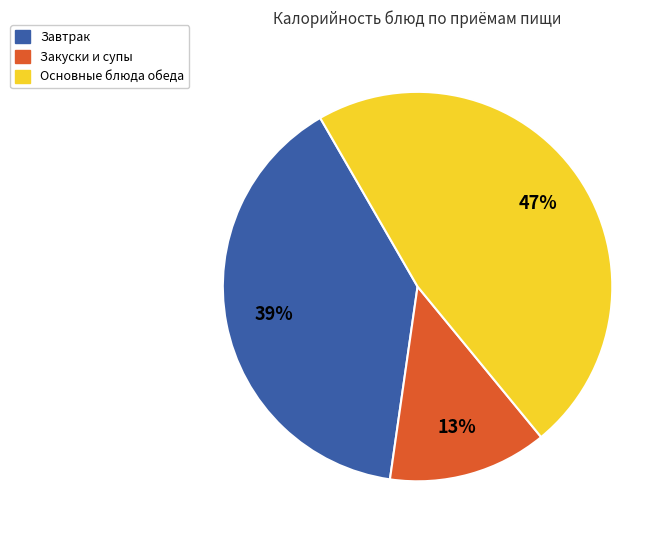

Is it true that Закуски и супы is 4% of the pie?

False